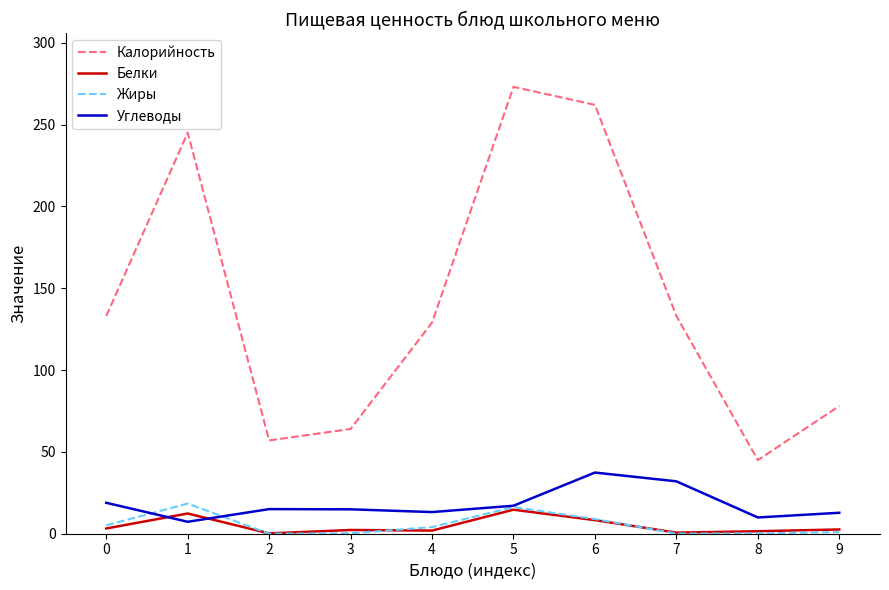

Which series has the widest spread of values?

Калорийность